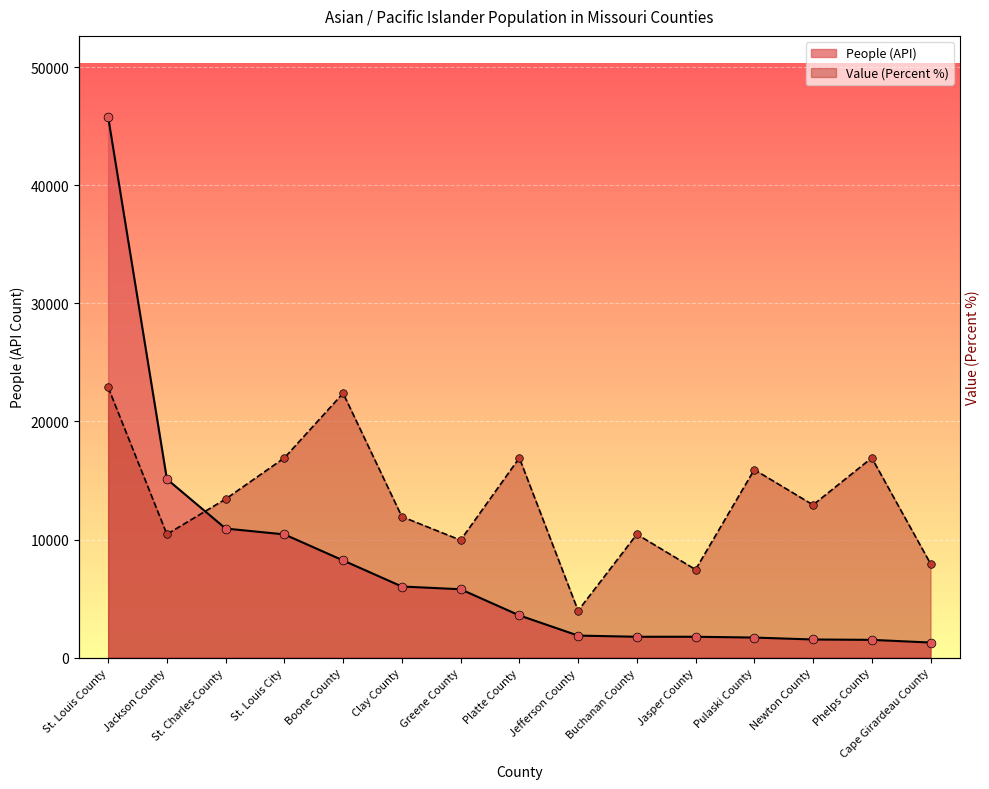

Which series reaches the maximum Y coordinate?

People (API)